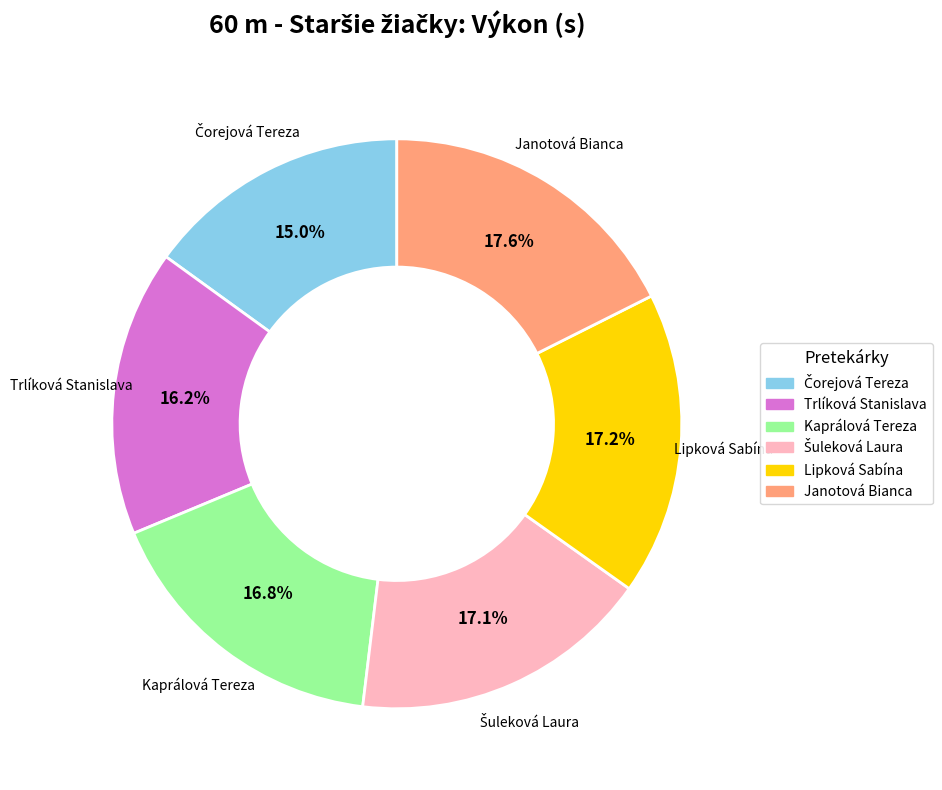

Is the sum of Lipková Sabína and Kaprálová Tereza greater than half?

No